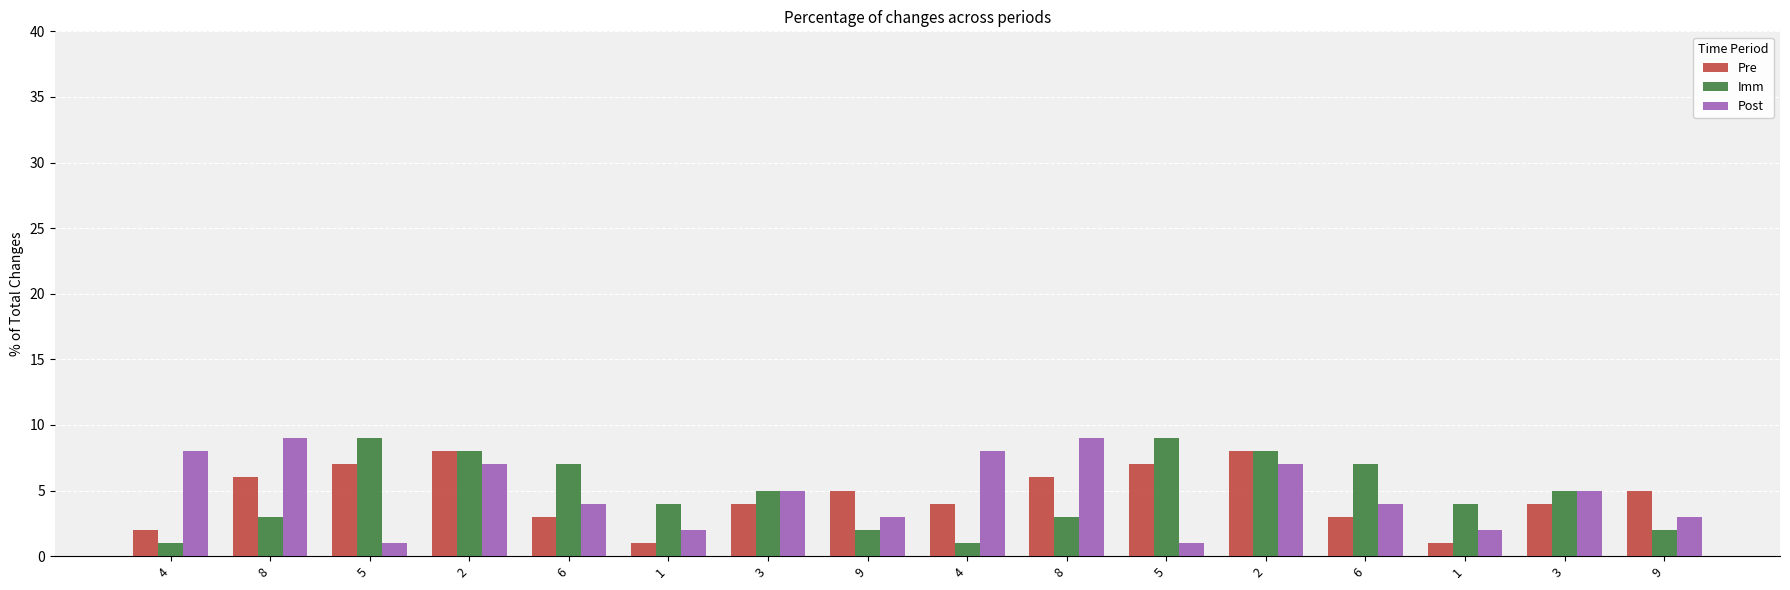

How many distinct data groups are displayed?

3